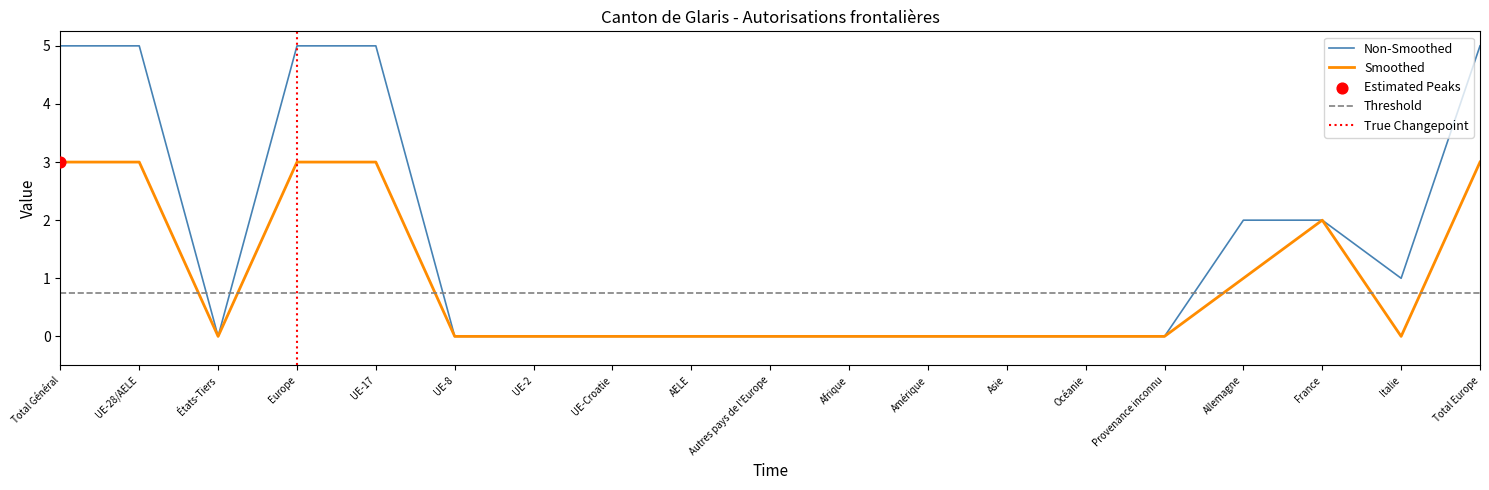

What value does the Non-Smoothed series have at Total Europe?

5